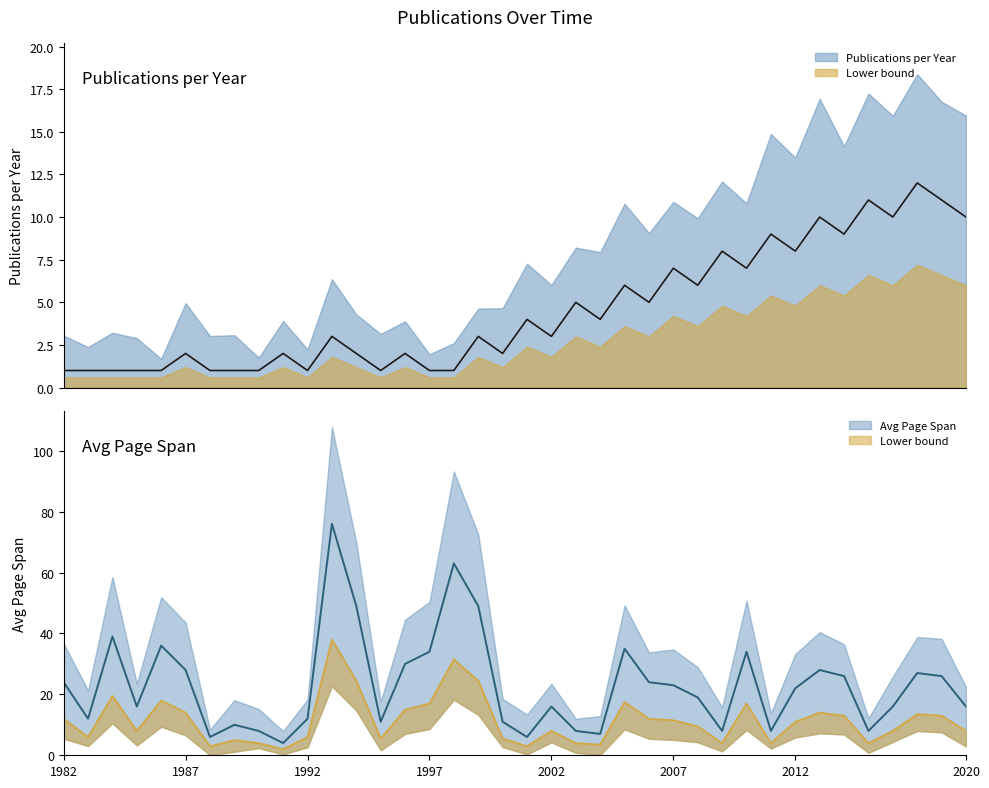

What is the value of the Avg Page Span point at the 19th from the left?

11